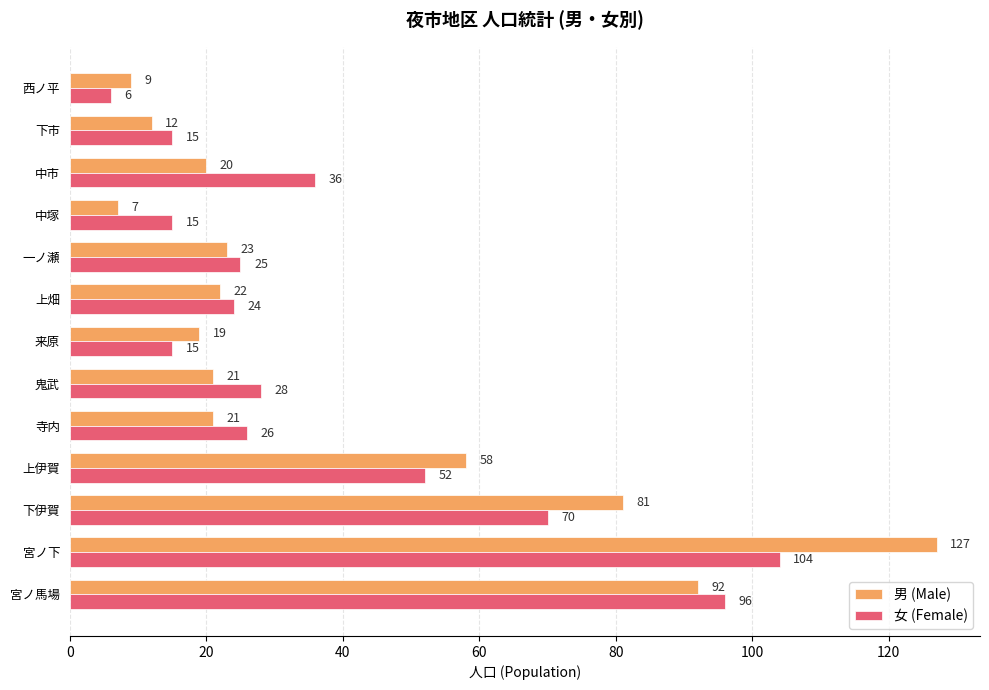

At which category is the sum across all series the highest?

宮ノ下